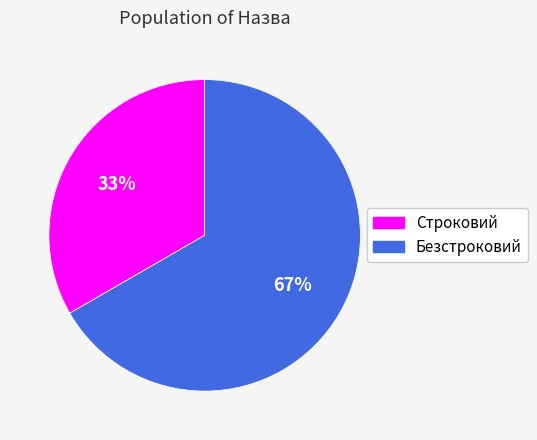

The Безстроковий slice represents 67% of the pie. True or false?

True